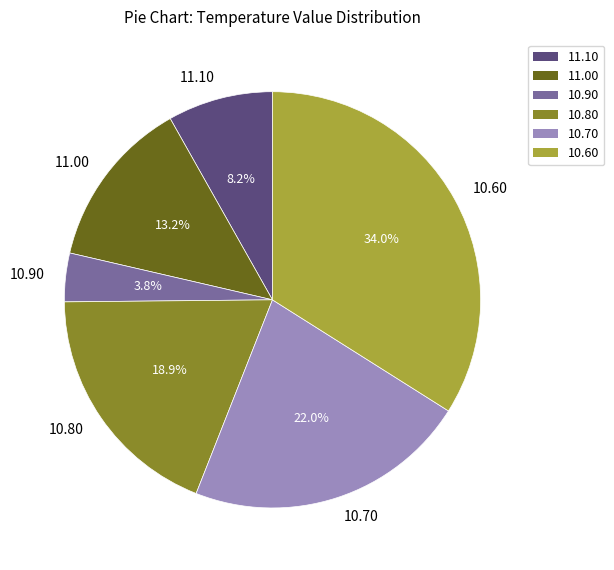

Combined, do 11.00 and 10.90 account for over 50%?

No